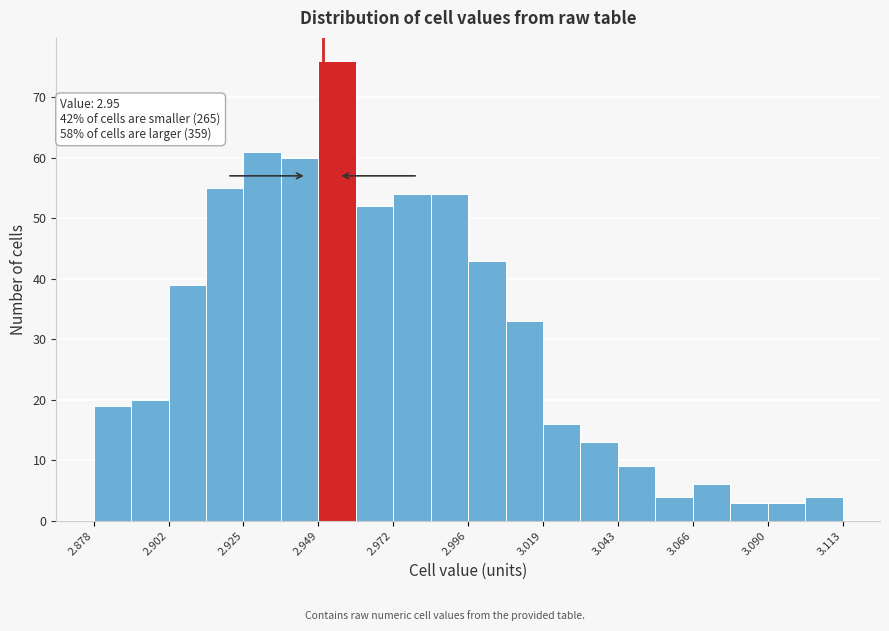

Read against the x-axis, roughly where is the centre of the tallest bar?

2.955